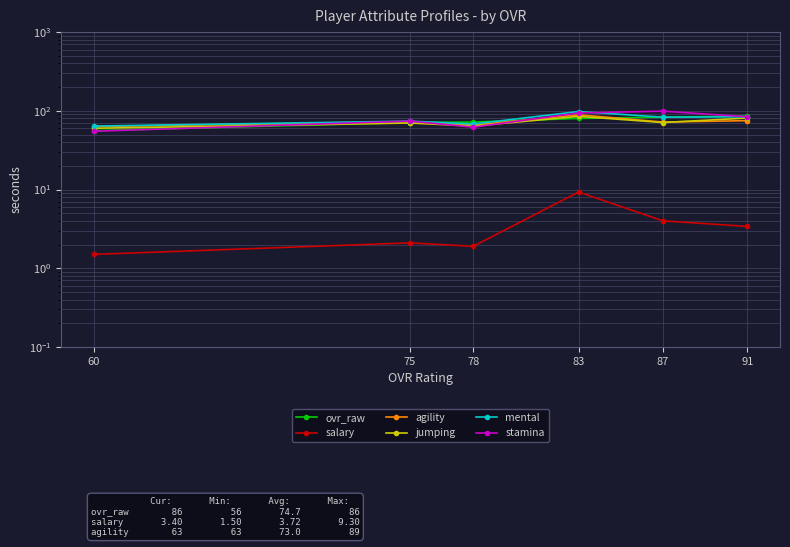

True or false: agility has more than 2 interior local peaks.

False